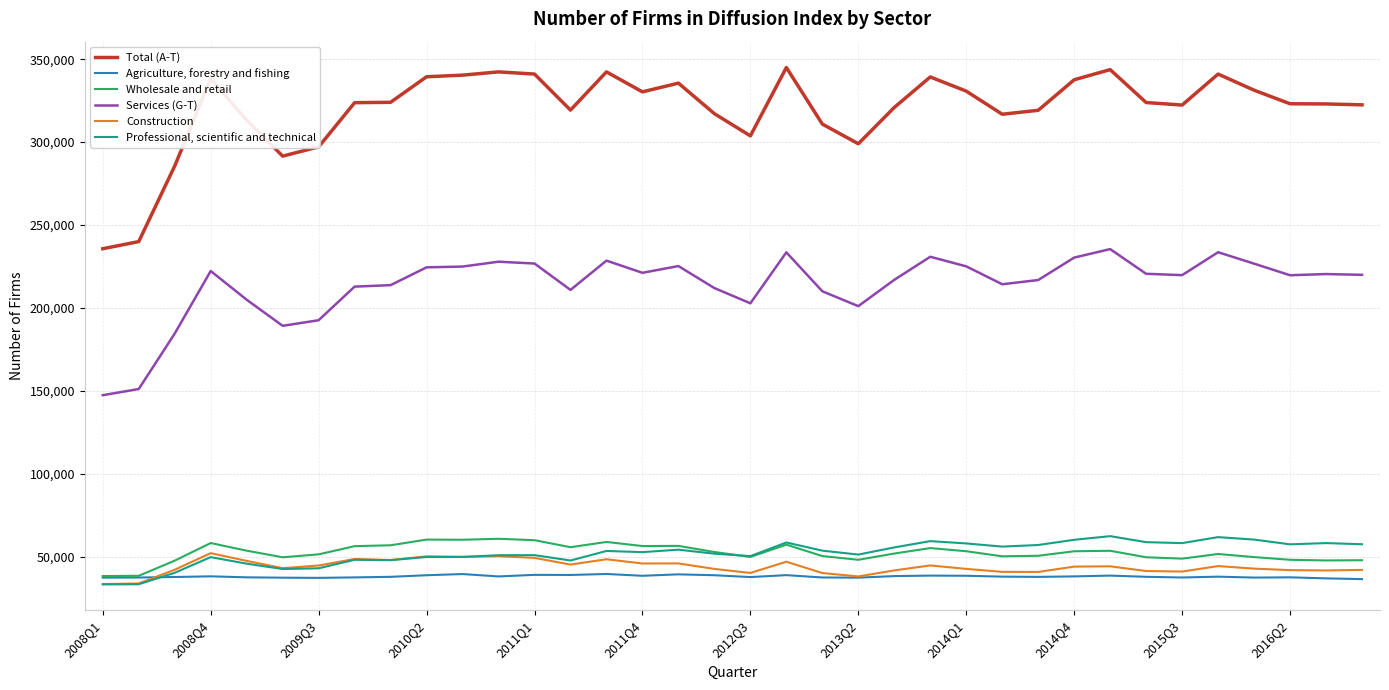

Which series has the widest spread of values?

Total (A-T)